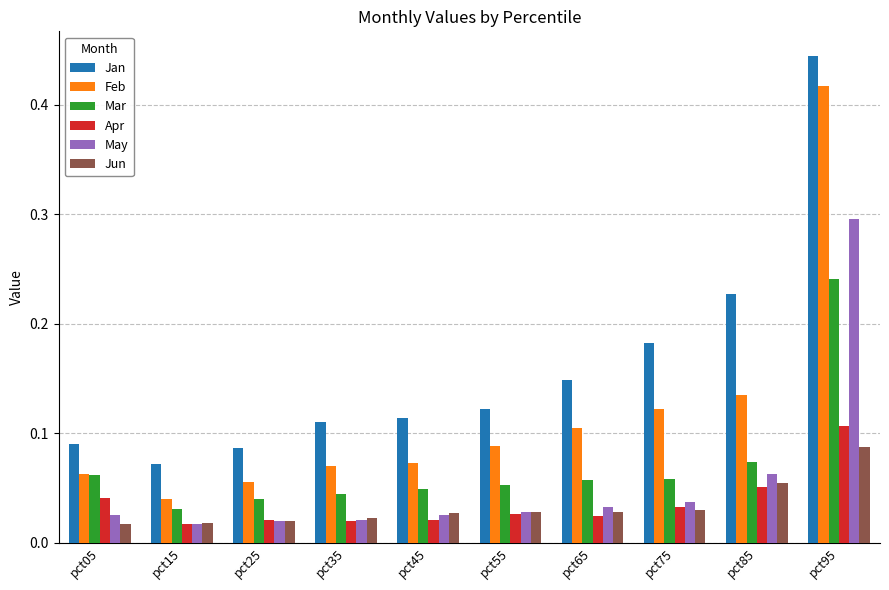

How many Feb values are between 0 and 1?

10